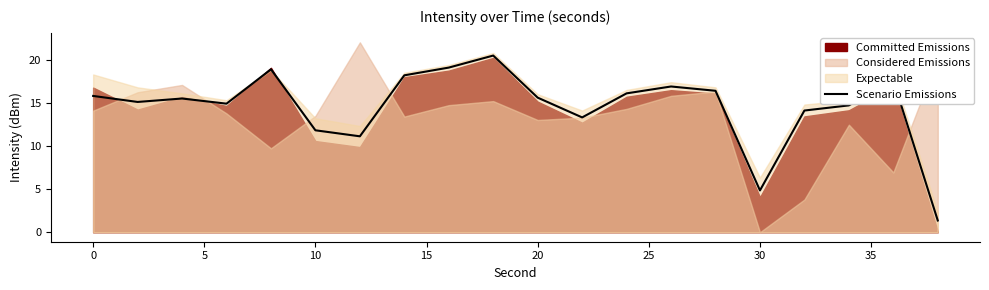

What is the maximum value for Scenario Emissions?

20.6